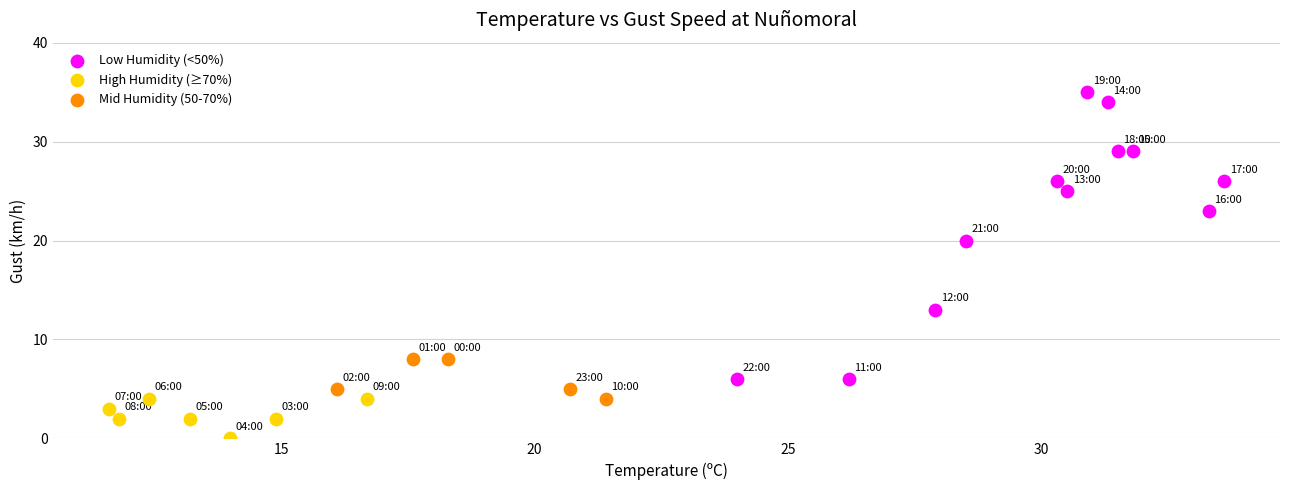

What are all the series names shown in the legend?

Low Humidity (<50%), High Humidity (≥70%), Mid Humidity (50-70%)